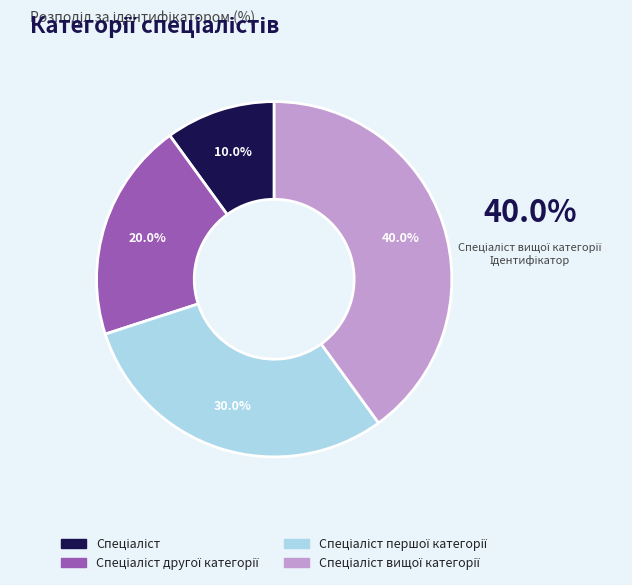

Is there a majority slice in this chart?

No